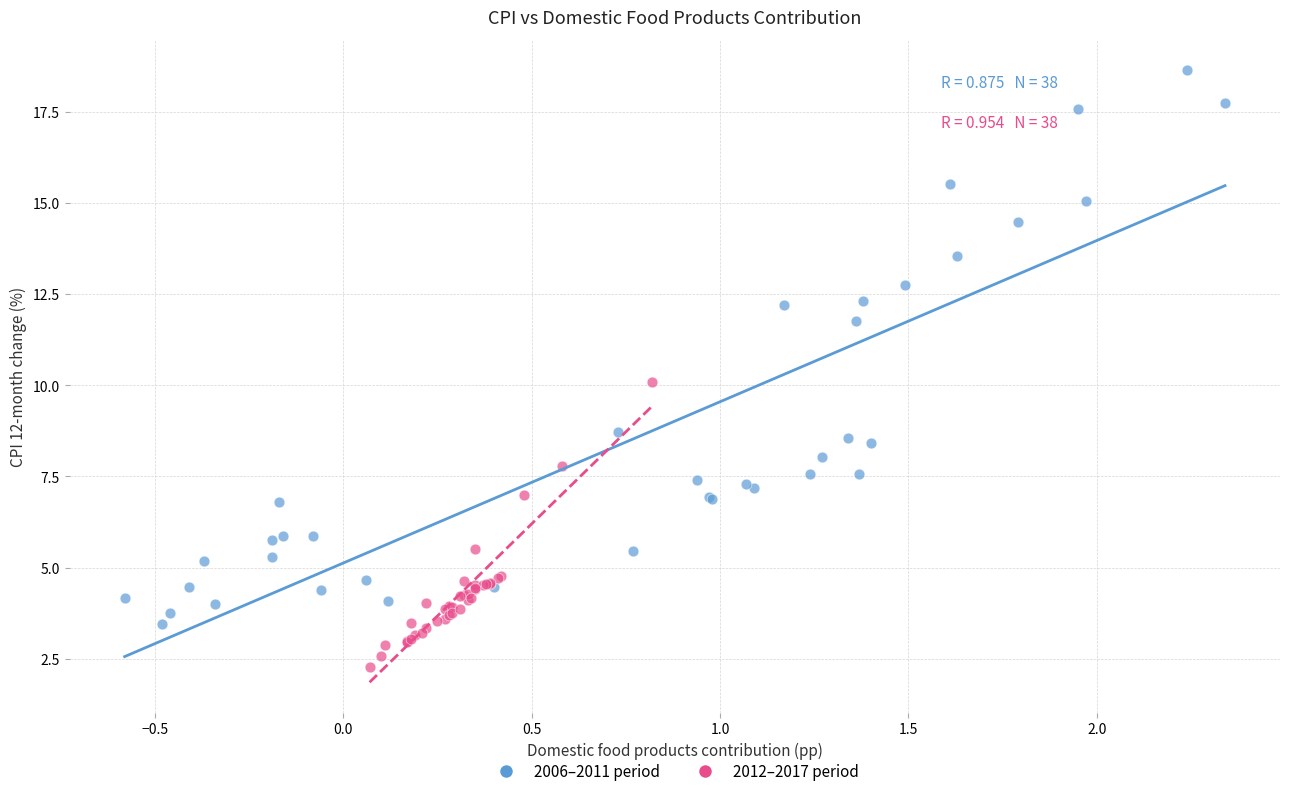

Which series contains the highest Y value?

2006–2011 period